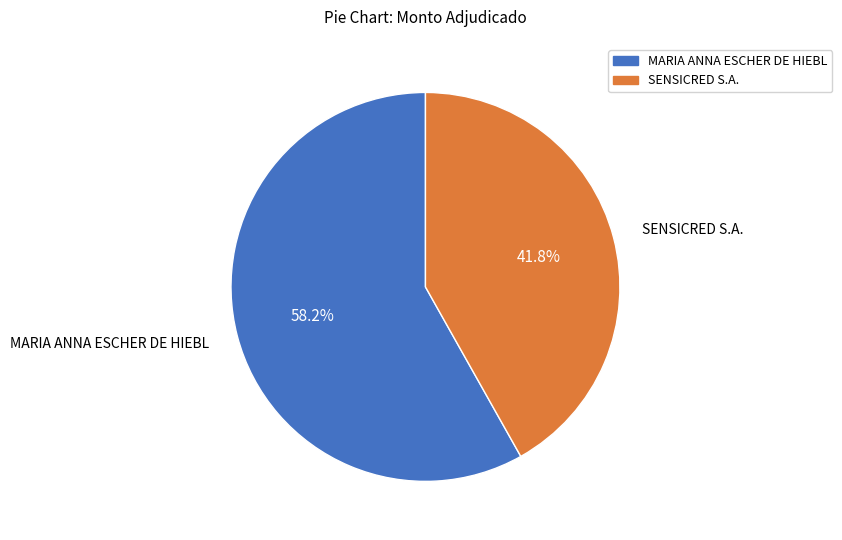

To the nearest percent, what percentage of the pie is SENSICRED S.A.?

42%